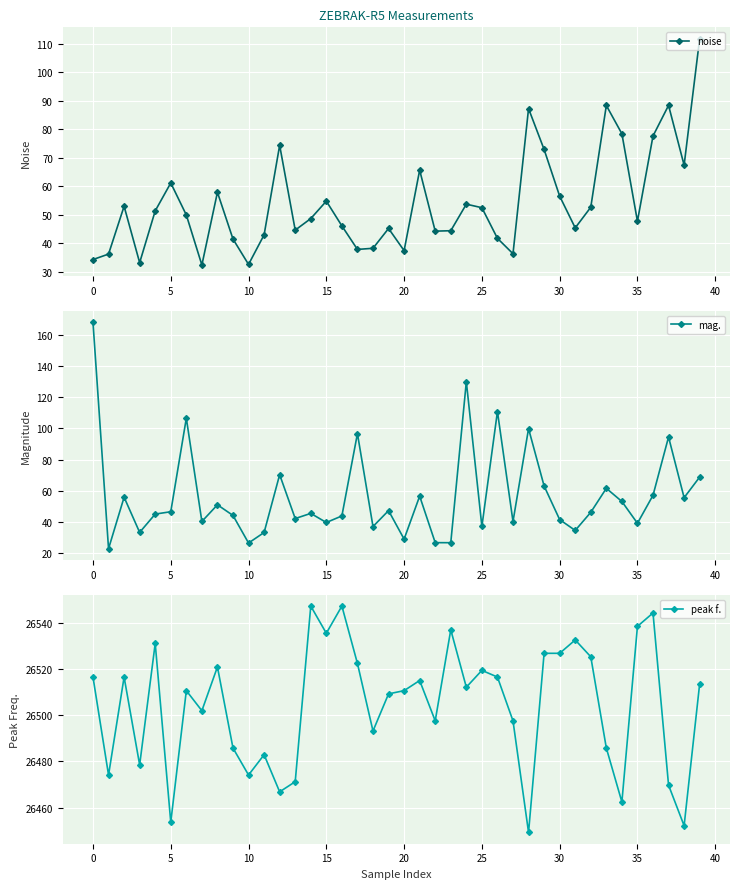

True or false: noise and peak f. intersect in this chart.

False